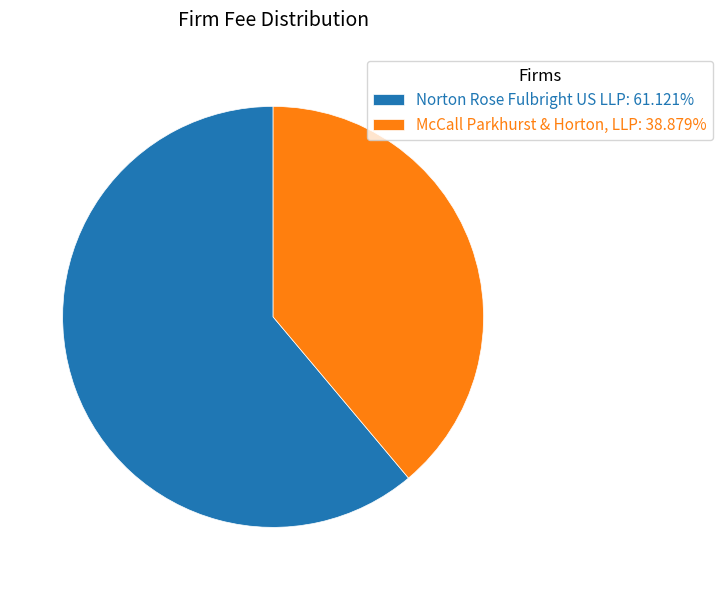

Combined, do McCall Parkhurst & Horton, LLP: 38.879% and Norton Rose Fulbright US LLP: 61.121% account for over 50%?

Yes